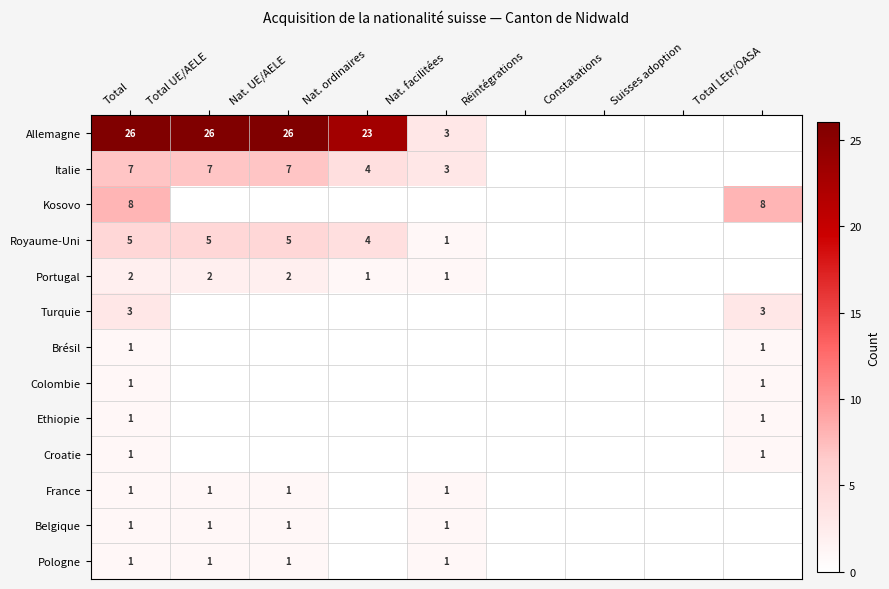

Which series has the largest total across all categories?

Allemagne